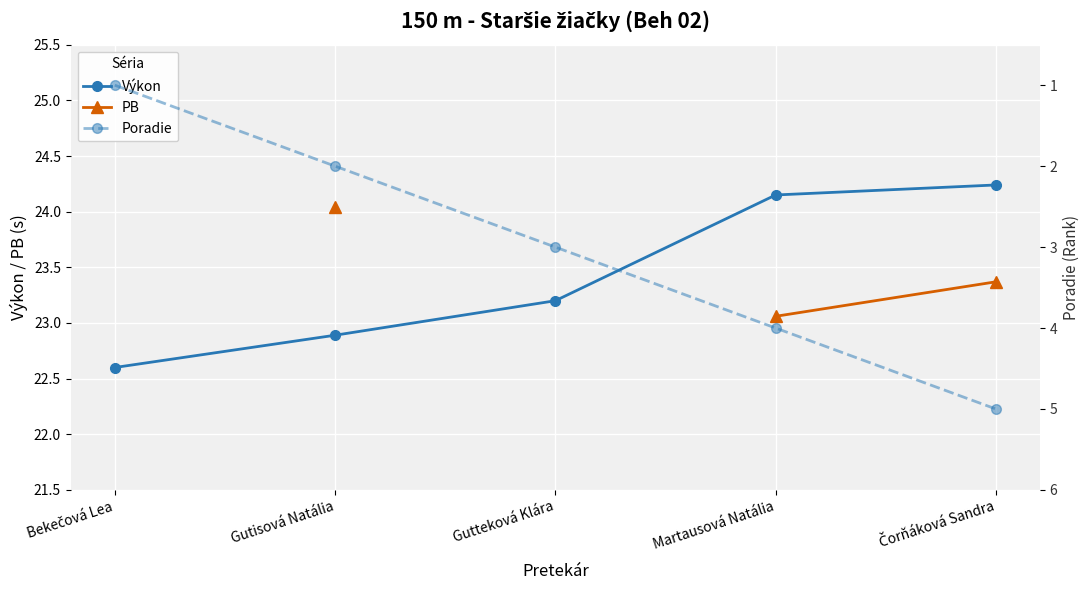

What is the minimum value shown in the chart?

1.0